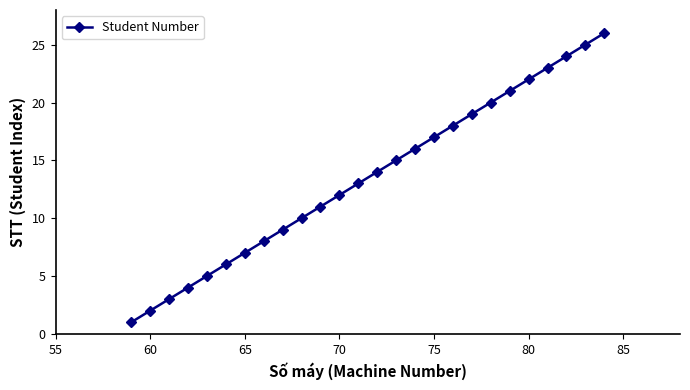

What is the maximum value shown in the chart?

26